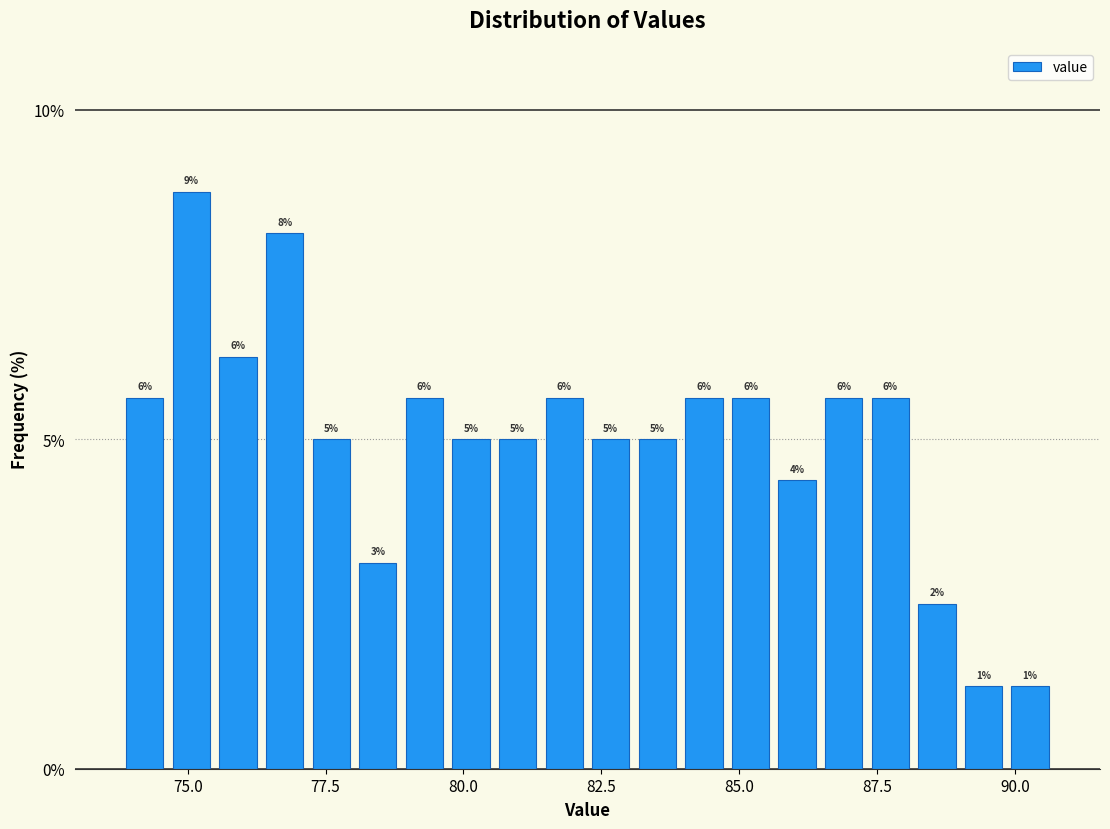

Read against the x-axis, roughly where is the centre of the tallest bar?

75.0